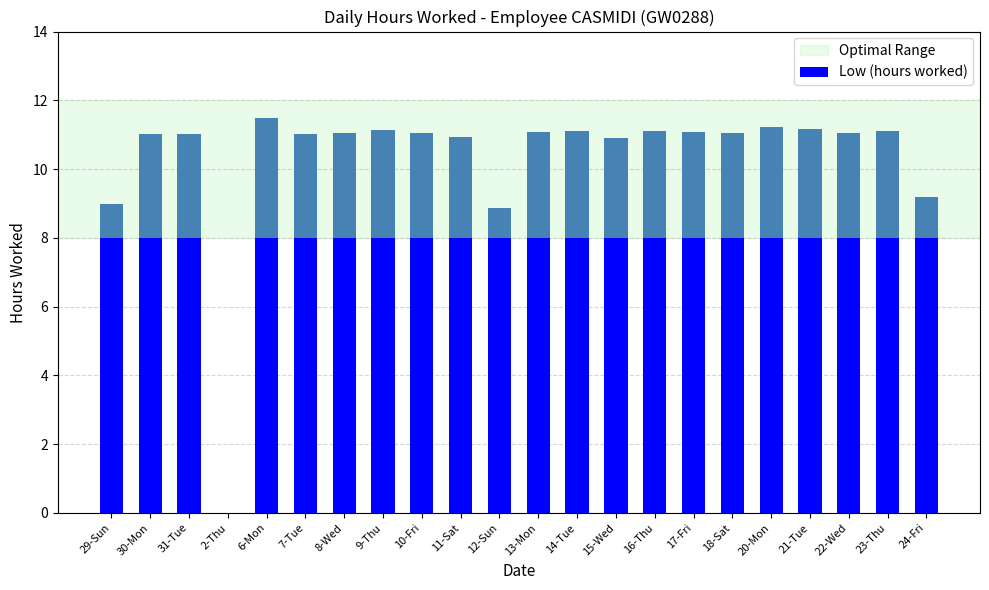

What is the sum of the values at 9-Thu and 12-Sun?

20.0